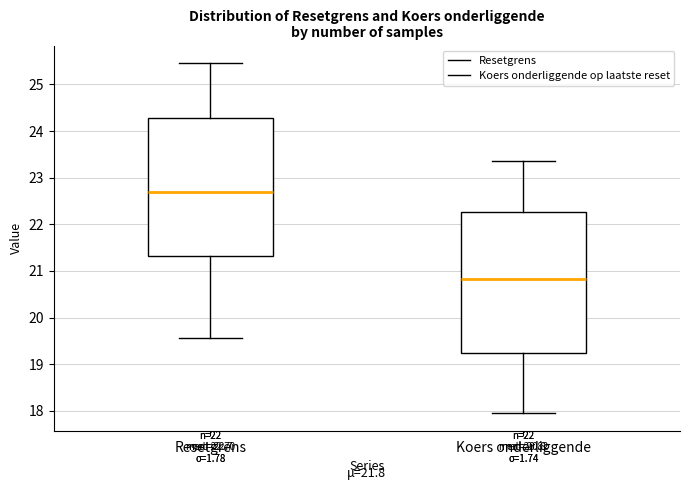

Which box's median line is the highest?

Resetgrens